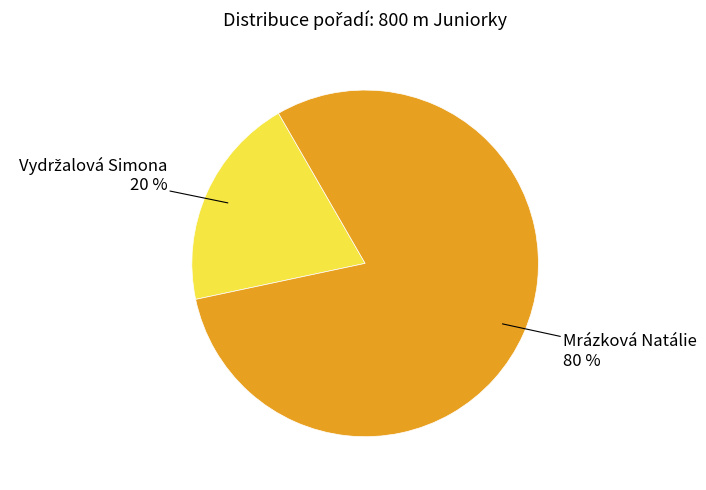

The Mrázková Natálie slice represents 80% of the pie. True or false?

True